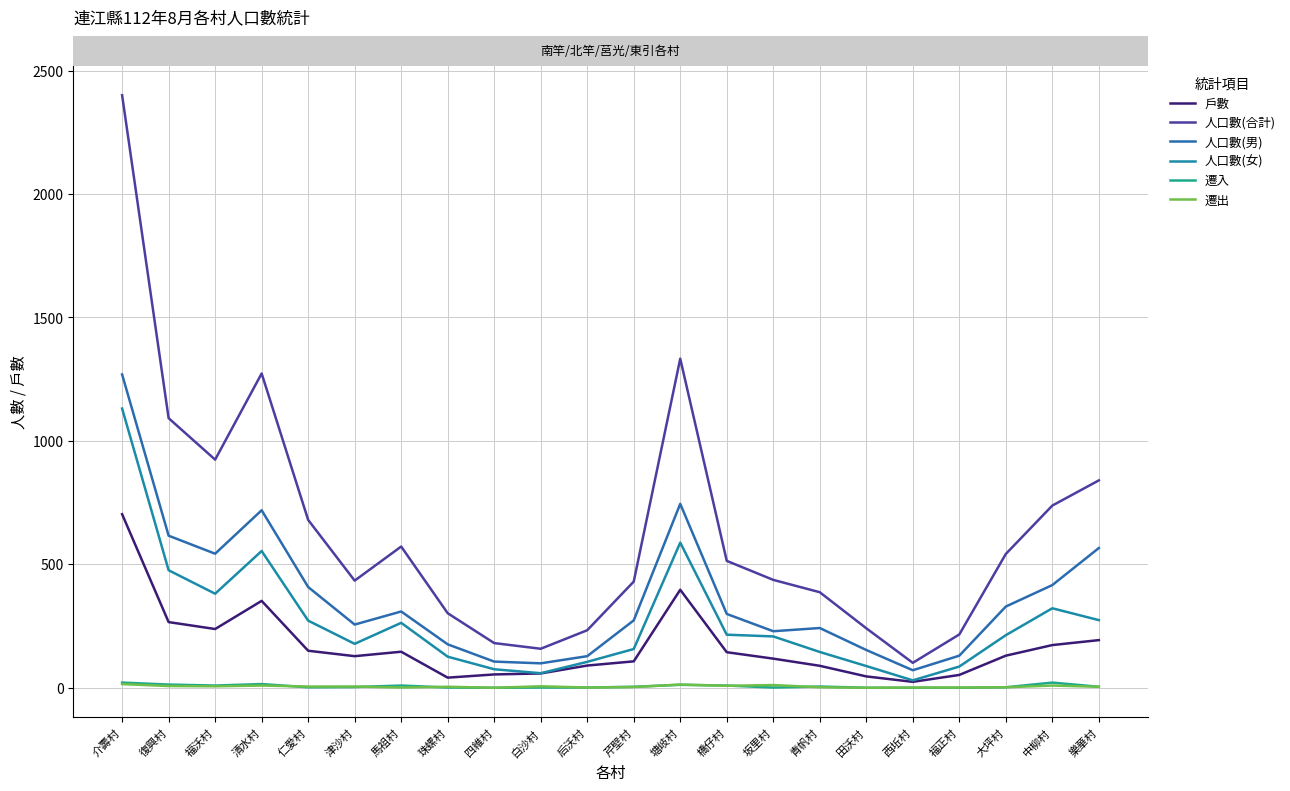

Is it true that 人口數(女) equals 75 at 四維村?

True